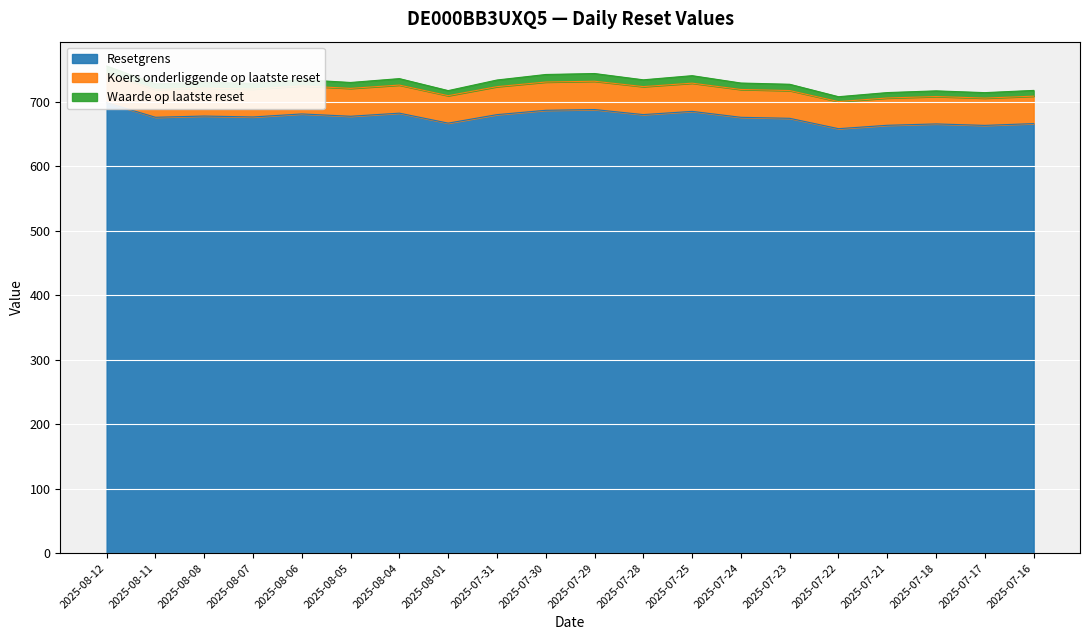

The value of Resetgrens at 2025-08-08 is 1127.1. True or false?

False